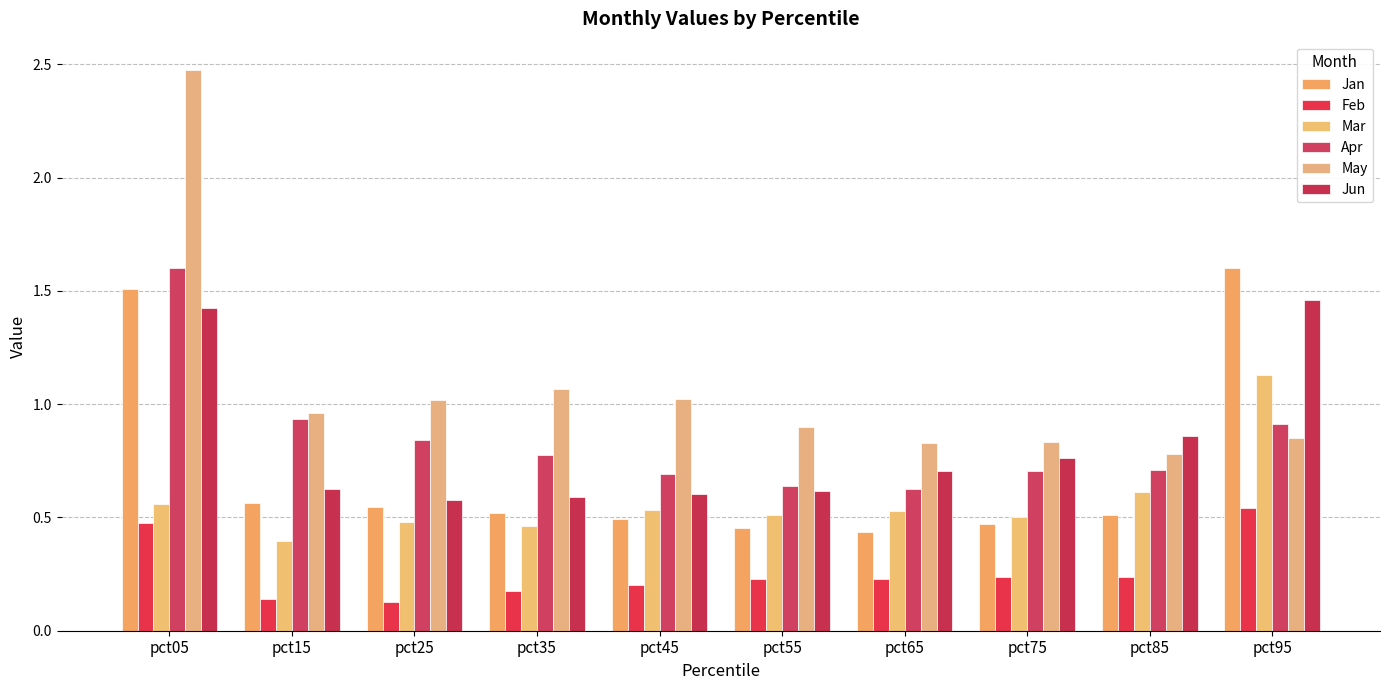

At how many categories does at least one series exceed 0?

10